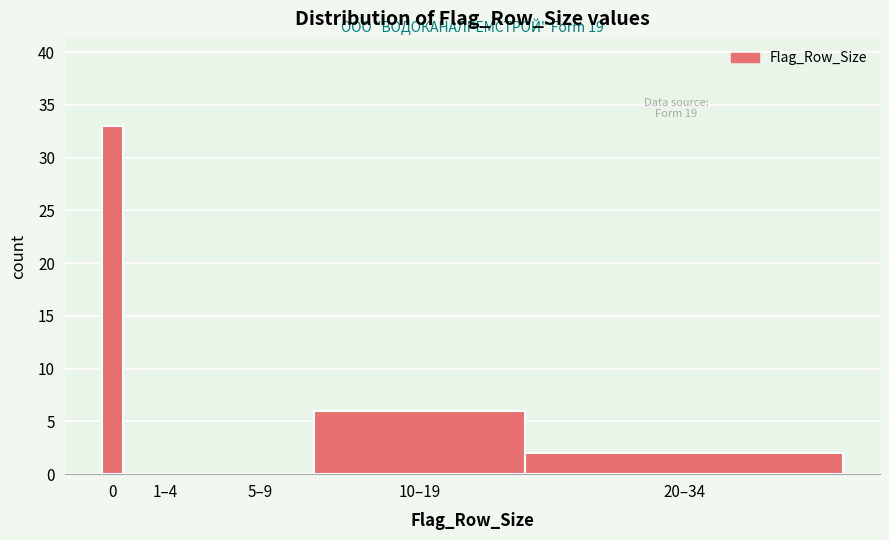

Reading left to right, what are all the values shown in this chart?

0=33	1–4=0	5–9=0	10–19=6	20–34=2